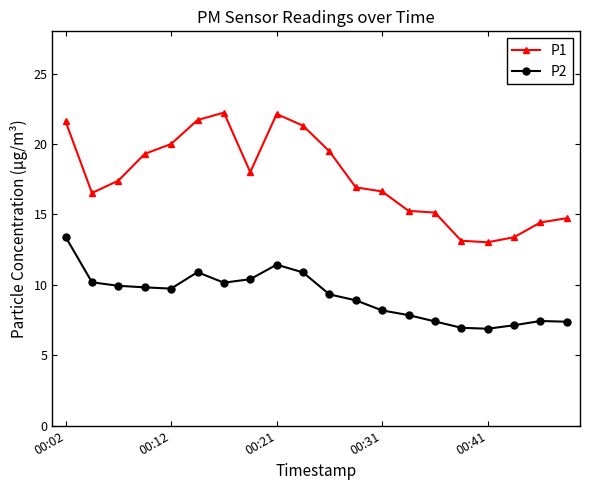

True or false: P2 and P1 cross at least once.

False